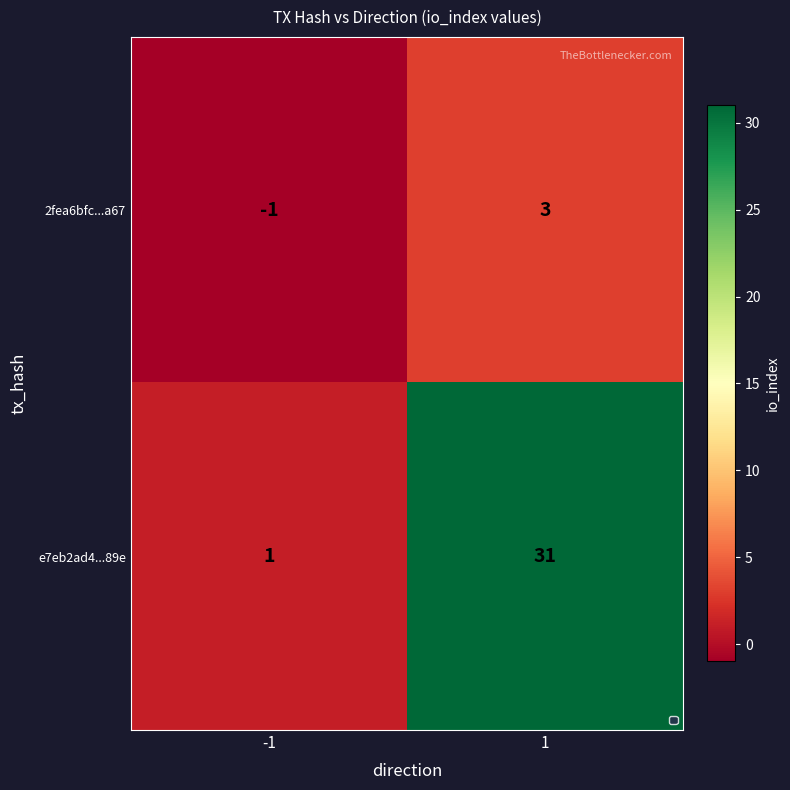

At 1, list the series in order from largest to smallest.

e7eb2ad4...89e, 2fea6bfc...a67